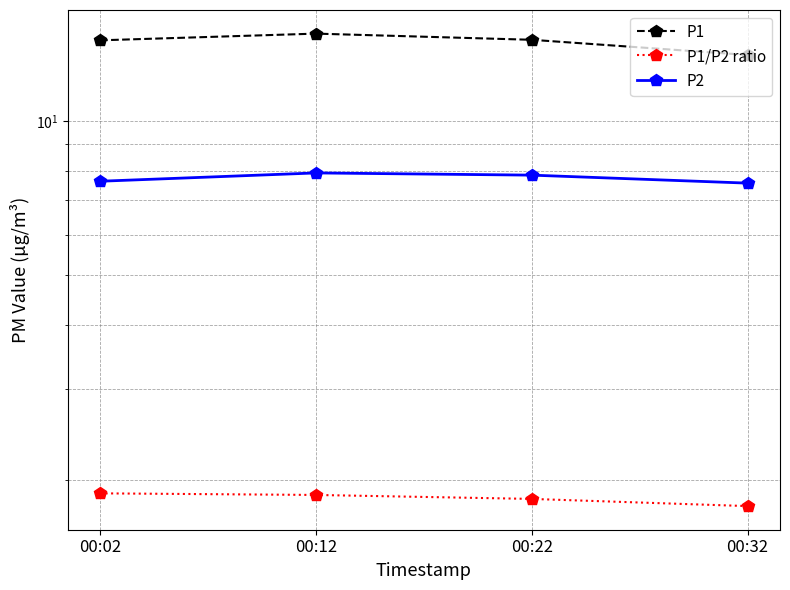

Is the value of P2 at 00:22 greater than the value of P1 at 00:22?

No